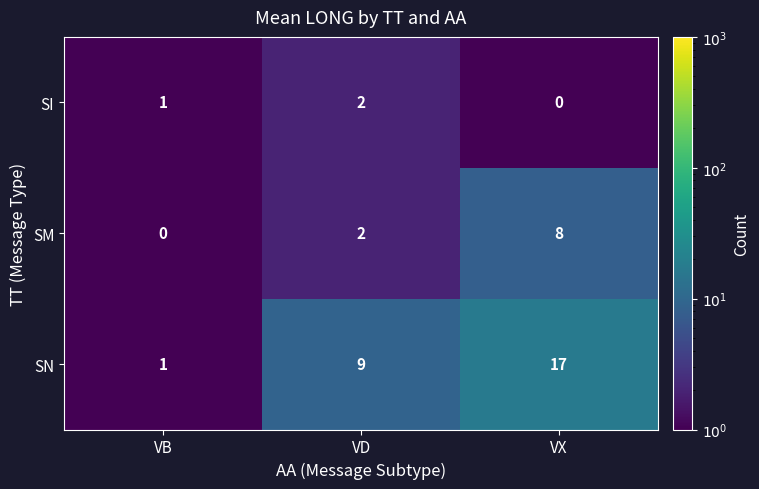

Rank the categories by SM value from highest to lowest.

VX, VD, VB